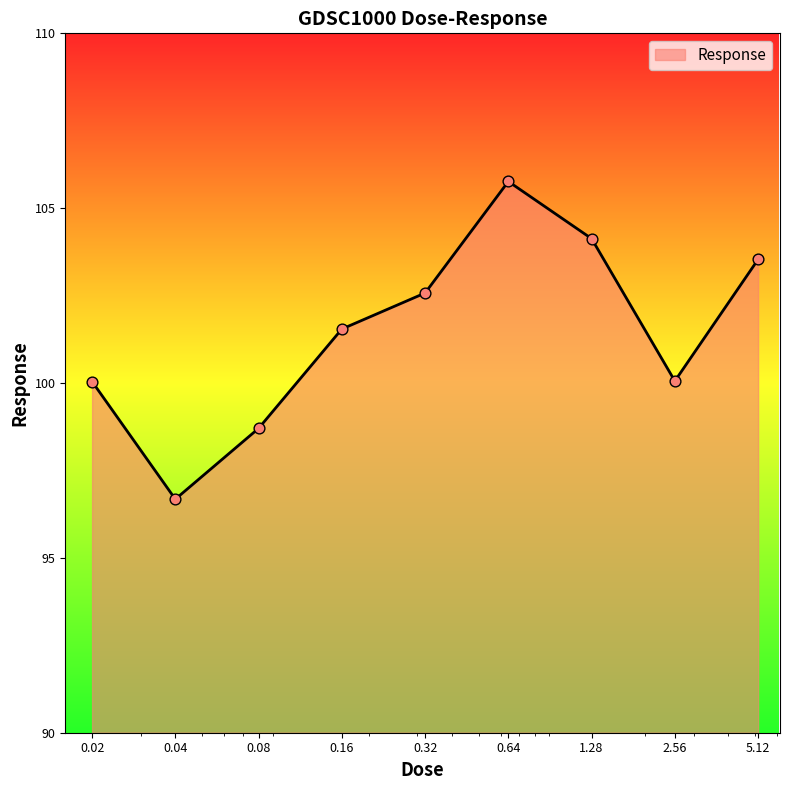

What is the smallest value displayed?

96.7